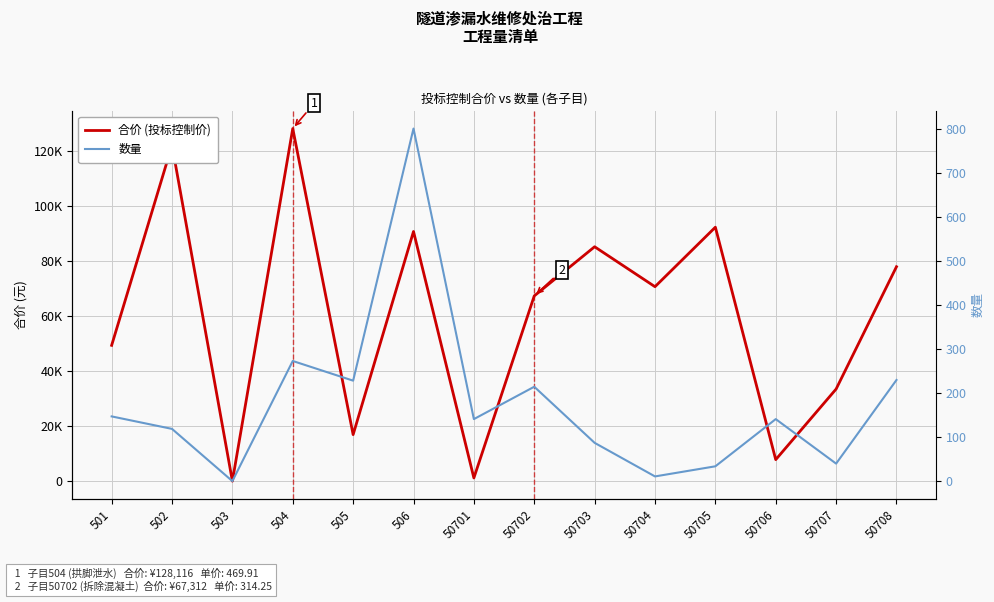

Reading left to right, list all the values displayed in this chart.

合价 (投标控制价): 501=49356.0	502=122052.0	503=20.0	504=128116.0	505=16915.0	506=90720.0	50701=1173.0	50702=67312.0	50703=85174.0	50704=70660.0	50705=92277.0	50706=7830.0	50707=33476.0	50708=77913.0
数量: 501=146.9	502=118.6	503=0.0	504=272.6	505=228.0	506=800.0	50701=140.8	50702=214.2	50703=86.9	50704=10.7	50705=33.7	50706=140.8	50707=39.8	50708=229.5